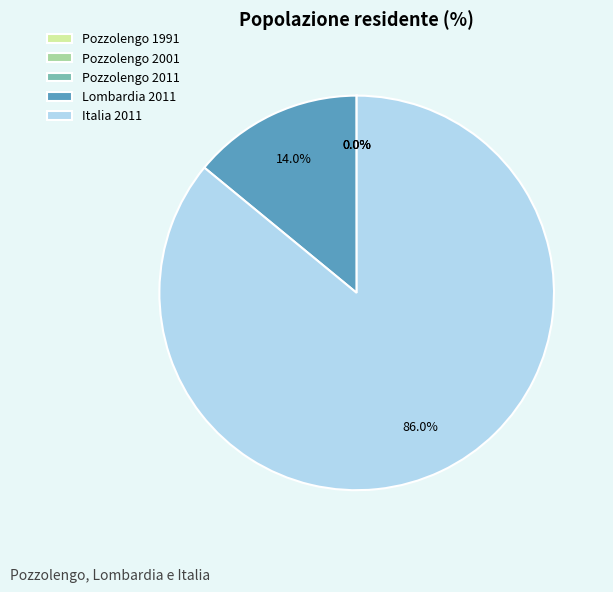

Between Italia 2011 and Lombardia 2011, which is larger?

Italia 2011